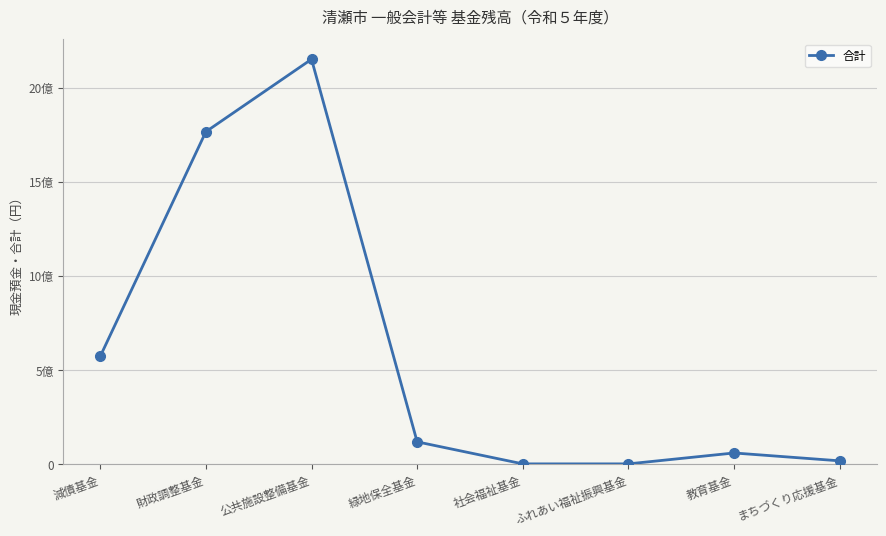

Does the chart have visible grid lines?

Yes